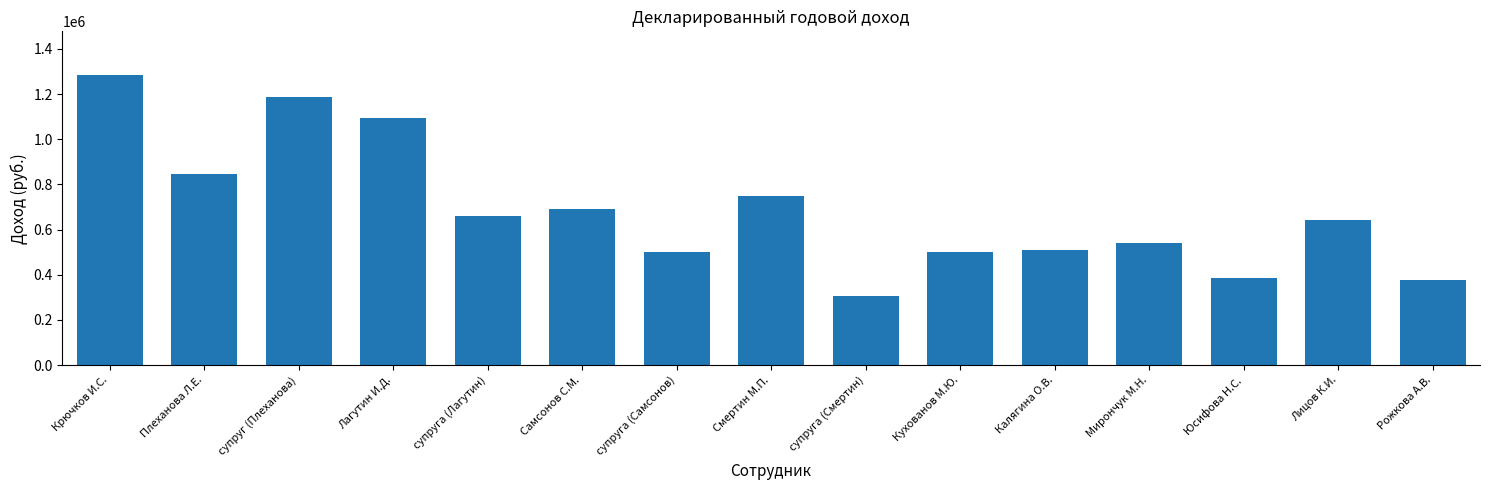

Where does the data first go above 641311?

Крючков И.С.